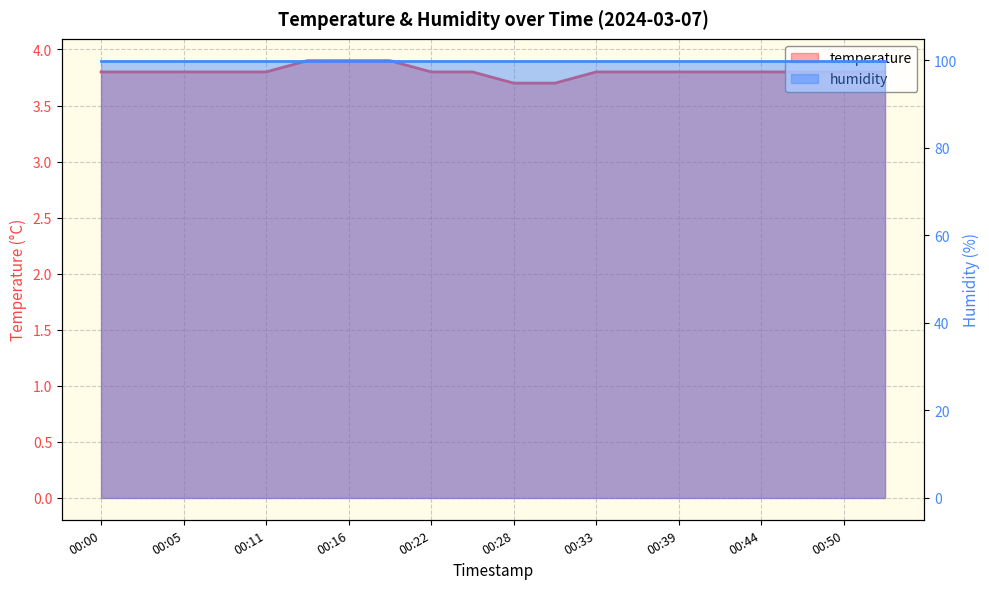

Rank the categories by value from highest to lowest.

00:14, 00:16, 00:19, 00:00, 00:03, 00:05, 00:08, 00:11, 00:22, 00:25, 00:33, 00:36, 00:39, 00:41, 00:44, 00:47, 00:50, 00:53, 00:28, 00:30